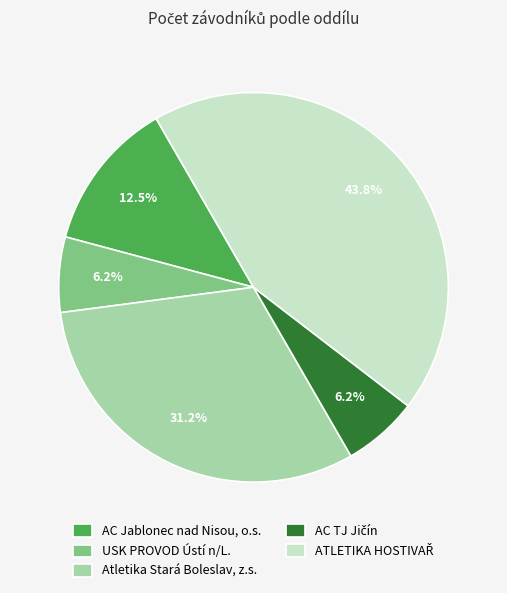

Does any single category account for the majority?

No